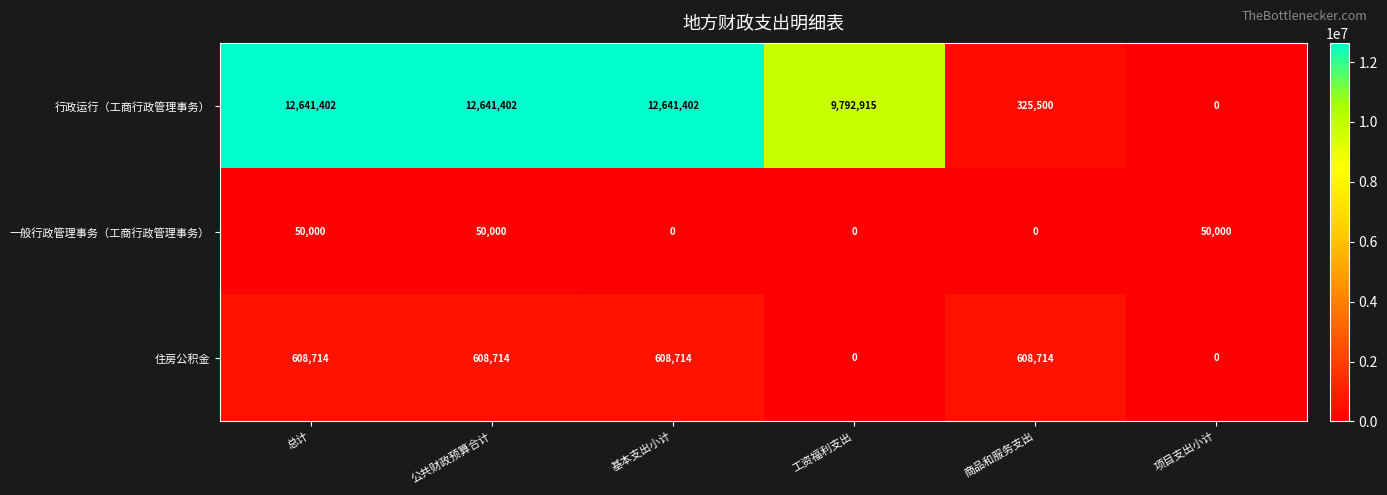

Rank the series at 公共财政预算合计 from highest to lowest value.

行政运行（工商行政管理事务）, 住房公积金, 一般行政管理事务（工商行政管理事务）